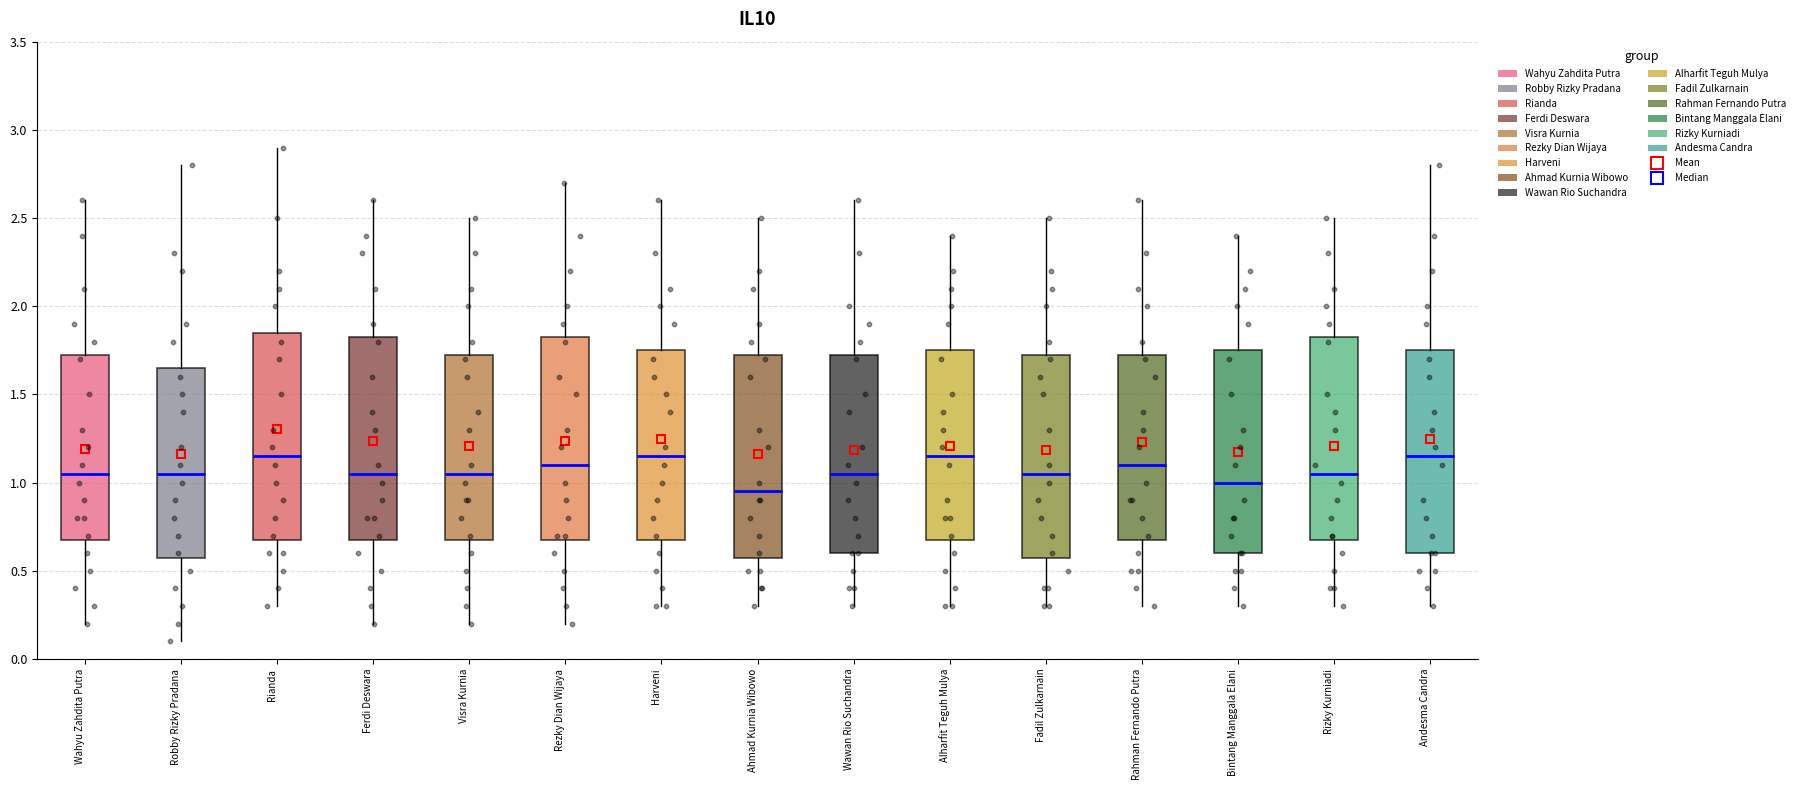

Reading left to right, transcribe this box plot: for each box, give where its median line is, the range the box spans, and where its two whiskers end, as read against the y-axis. The values are not printed on the chart, so give them approximately, as read against the axis.

Wahyu Zahdita Putra: median 1.05, box 0.70 to 1.75, whiskers 0.20 to 2.60
Robby Rizky Pradana: median 1.05, box 0.60 to 1.65, whiskers 0.10 to 2.80
Rianda: median 1.15, box 0.70 to 1.85, whiskers 0.30 to 2.90
Ferdi Deswara: median 1.05, box 0.70 to 1.85, whiskers 0.20 to 2.60
Visra Kurnia: median 1.05, box 0.70 to 1.75, whiskers 0.20 to 2.50
Rezky Dian Wijaya: median 1.10, box 0.70 to 1.85, whiskers 0.20 to 2.70
Harveni: median 1.15, box 0.70 to 1.75, whiskers 0.30 to 2.60
Ahmad Kurnia Wibowo: median 0.95, box 0.60 to 1.75, whiskers 0.30 to 2.50
Wawan Rio Suchandra: median 1.05, box 0.60 to 1.75, whiskers 0.30 to 2.60
Alharfit Teguh Mulya: median 1.15, box 0.70 to 1.75, whiskers 0.30 to 2.40
Fadil Zulkarnain: median 1.05, box 0.60 to 1.75, whiskers 0.30 to 2.50
Rahman Fernando Putra: median 1.10, box 0.70 to 1.75, whiskers 0.30 to 2.60
Bintang Manggala Elani: median 1.00, box 0.60 to 1.75, whiskers 0.30 to 2.40
Rizky Kurniadi: median 1.05, box 0.70 to 1.85, whiskers 0.30 to 2.50
Andesma Candra: median 1.15, box 0.60 to 1.75, whiskers 0.30 to 2.80